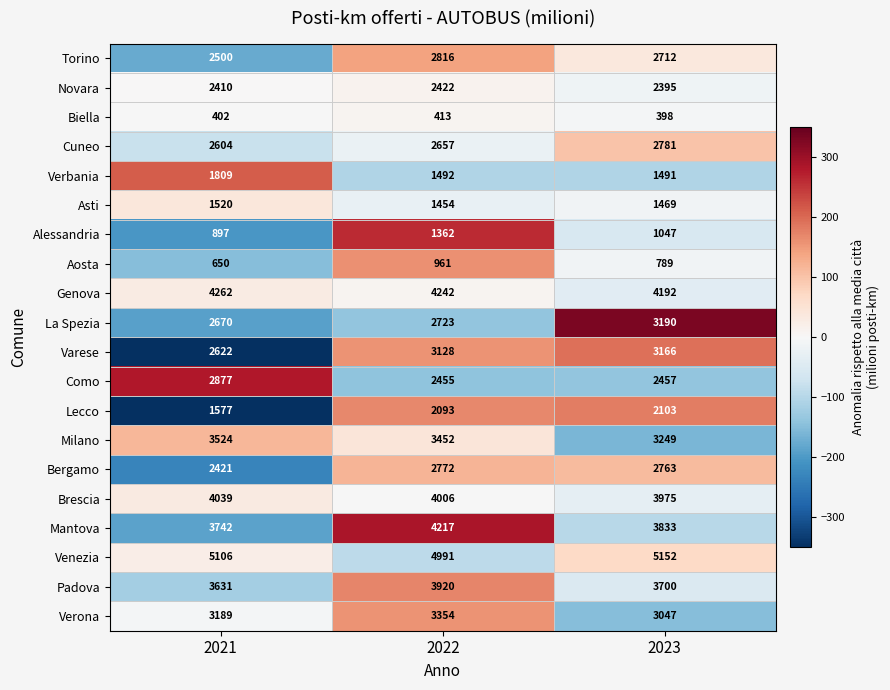

At which label is Venezia closest to 5071?

2021